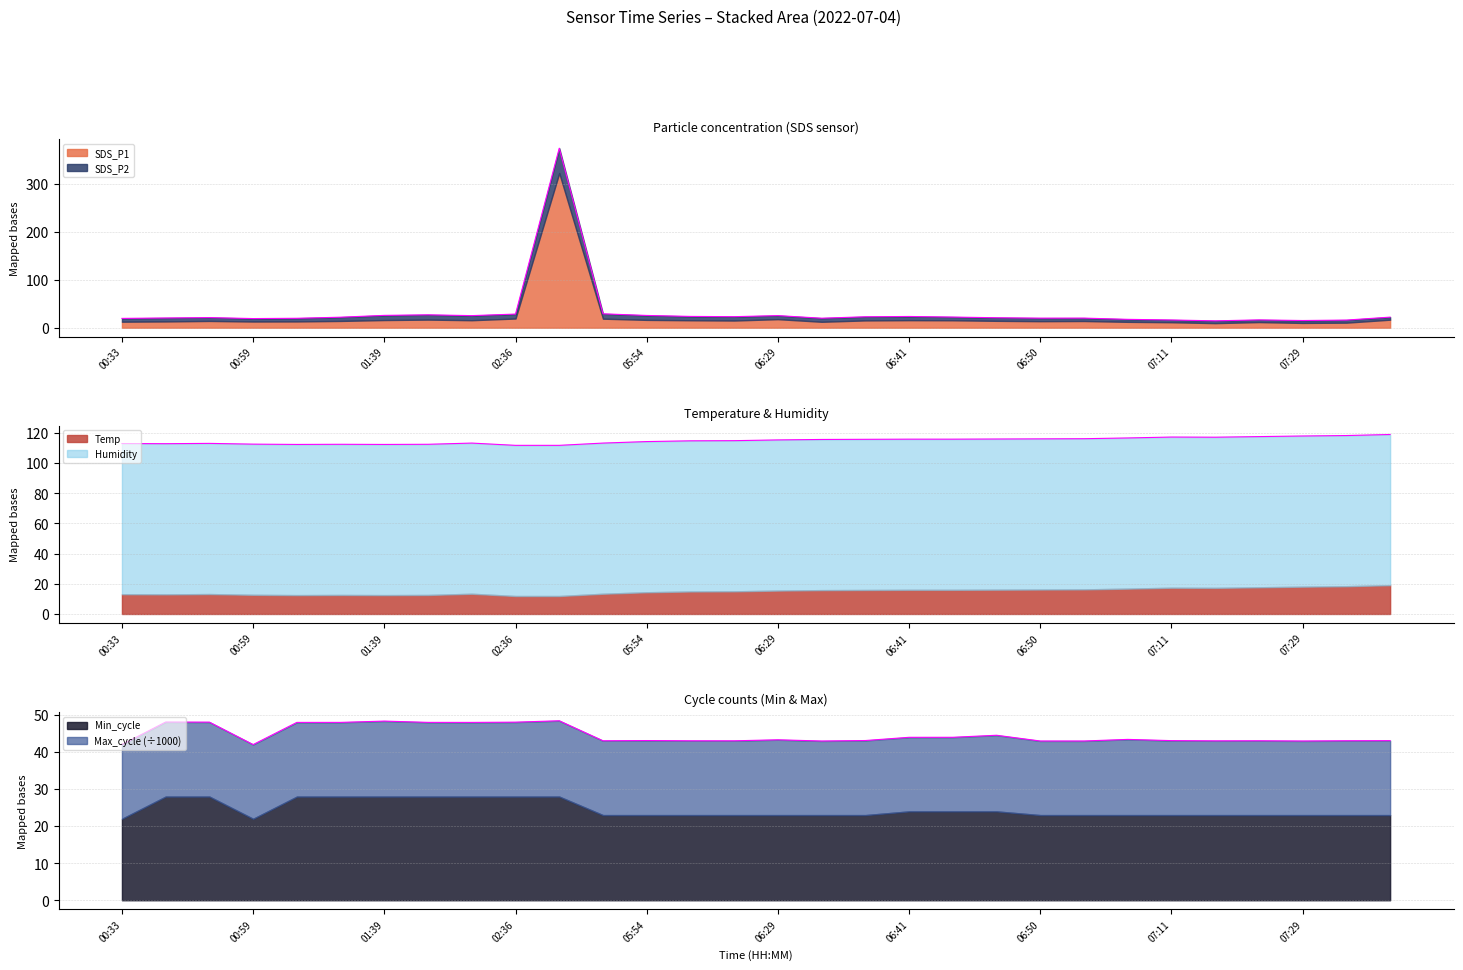

Reading left to right, what are all the values shown in this chart?

SDS_P1: 19.4	20.3	21.1	19.1	19.6	21.9	25.7	26.9	25.2	28.4	374.6	29.0	25.6	23.5	23.0	25.2	19.8	22.8	23.4	22.2	20.8	19.9	20.0	17.4	16.1	14.3	16.3	15.0	15.9	22.0
Temp: 113.0	112.9	113.1	112.6	112.4	112.5	112.4	112.5	113.3	111.8	111.8	113.3	114.3	114.8	114.9	115.4	115.7	115.8	115.9	115.9	116.0	116.1	116.2	116.7	117.3	117.2	117.6	118.0	118.3	119.0
Min_cycle: 42.1	48.1	48.1	42.1	48.0	48.0	48.4	48.1	48.0	48.1	48.5	43.1	43.1	43.1	43.1	43.3	43.0	43.1	44.0	44.0	44.6	43.0	43.0	43.5	43.1	43.1	43.1	43.0	43.1	43.1